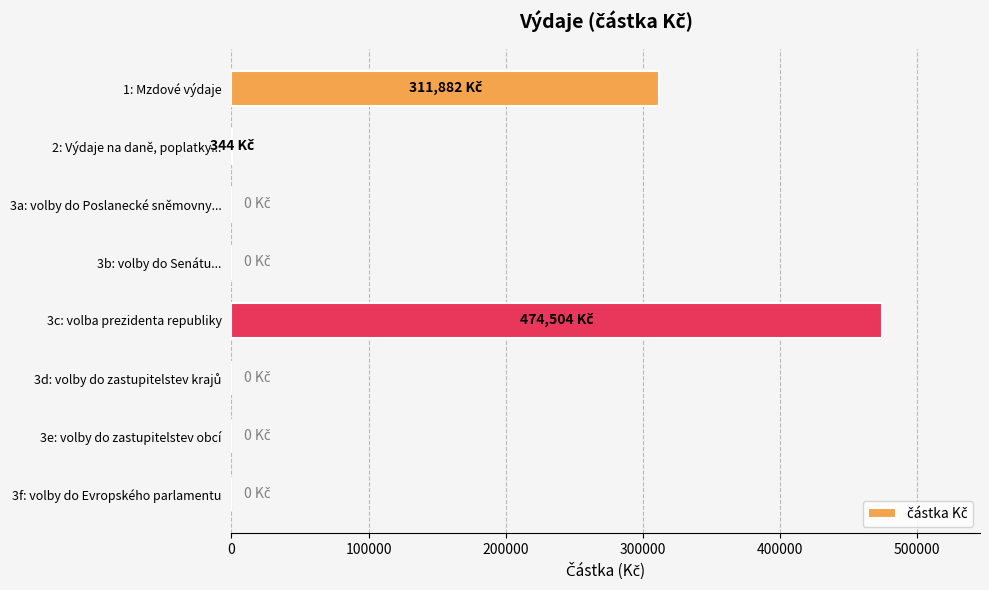

Is it true that the value at 3e: volby do zastupitelstev obcí is -306083?

False